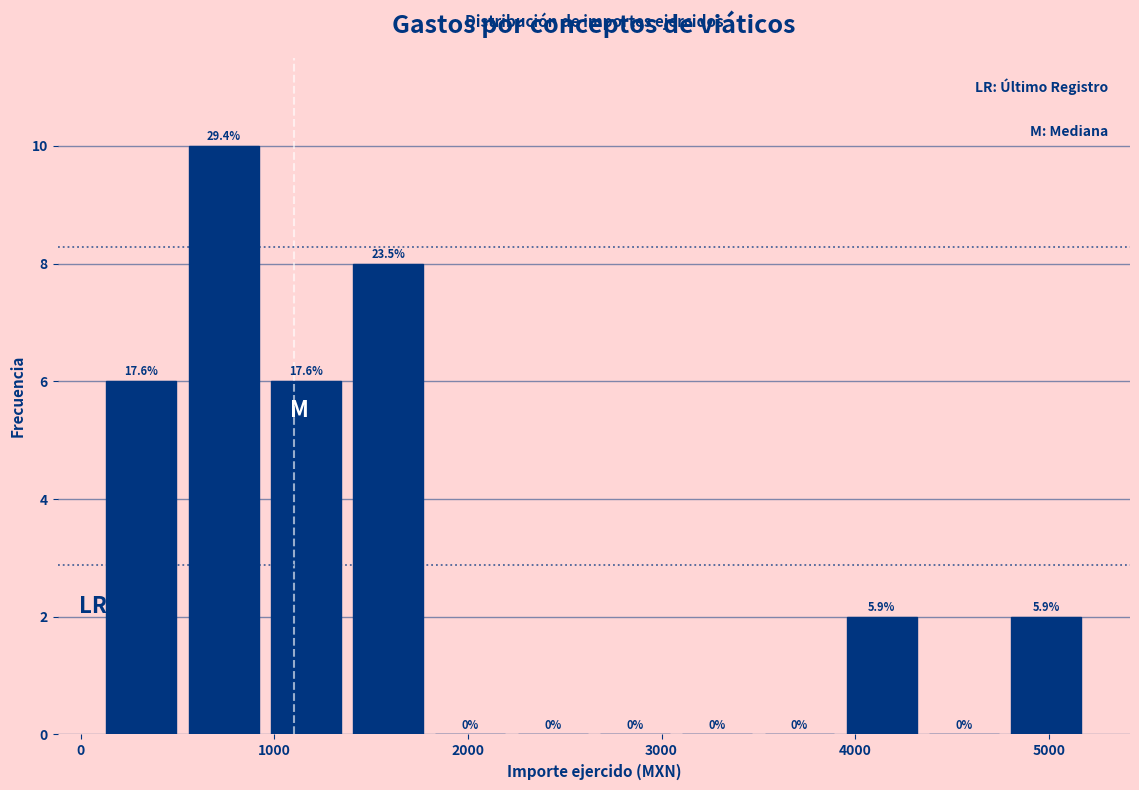

Which range on the x-axis has the tallest bar?

500 to 1000